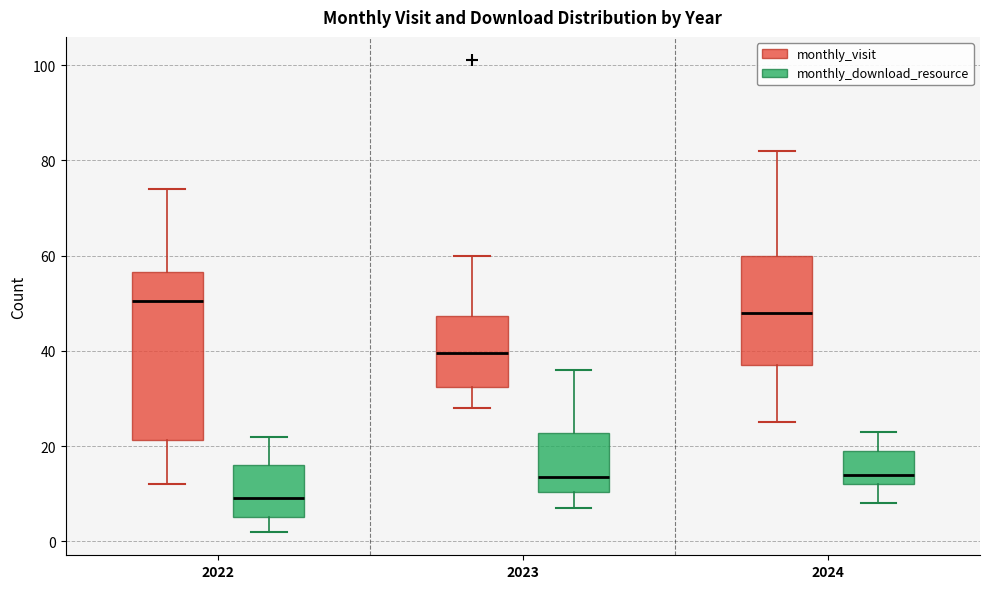

Reading left to right, transcribe this box plot: for each box, give where its median line is, the range the box spans, and where its two whiskers end, as read against the y-axis. The values are not printed on the chart, so give them approximately, as read against the axis.

2022 (monthly_visit): median 50, box 22 to 56, whiskers 12 to 74
2022 (monthly_download_resource): median 10, box 6 to 16, whiskers 2 to 22
2023 (monthly_visit): median 40, box 32 to 48, whiskers 28 to 60
2023 (monthly_download_resource): median 14, box 10 to 22, whiskers 8 to 36
2024 (monthly_visit): median 48, box 38 to 60, whiskers 26 to 82
2024 (monthly_download_resource): median 14, box 12 to 20, whiskers 8 to 24